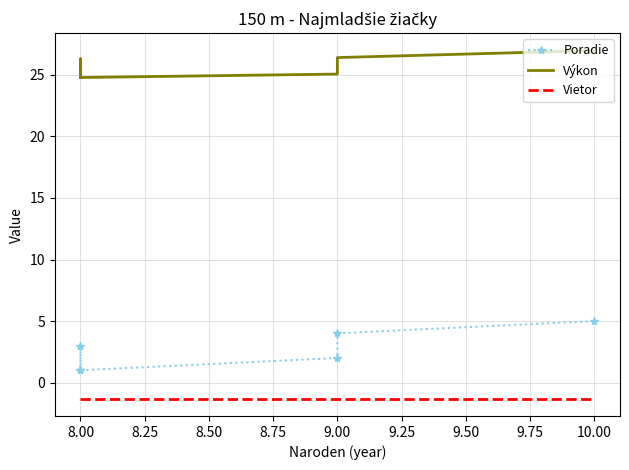

Which series changed the most between 8.00 and 9.00?

Poradie